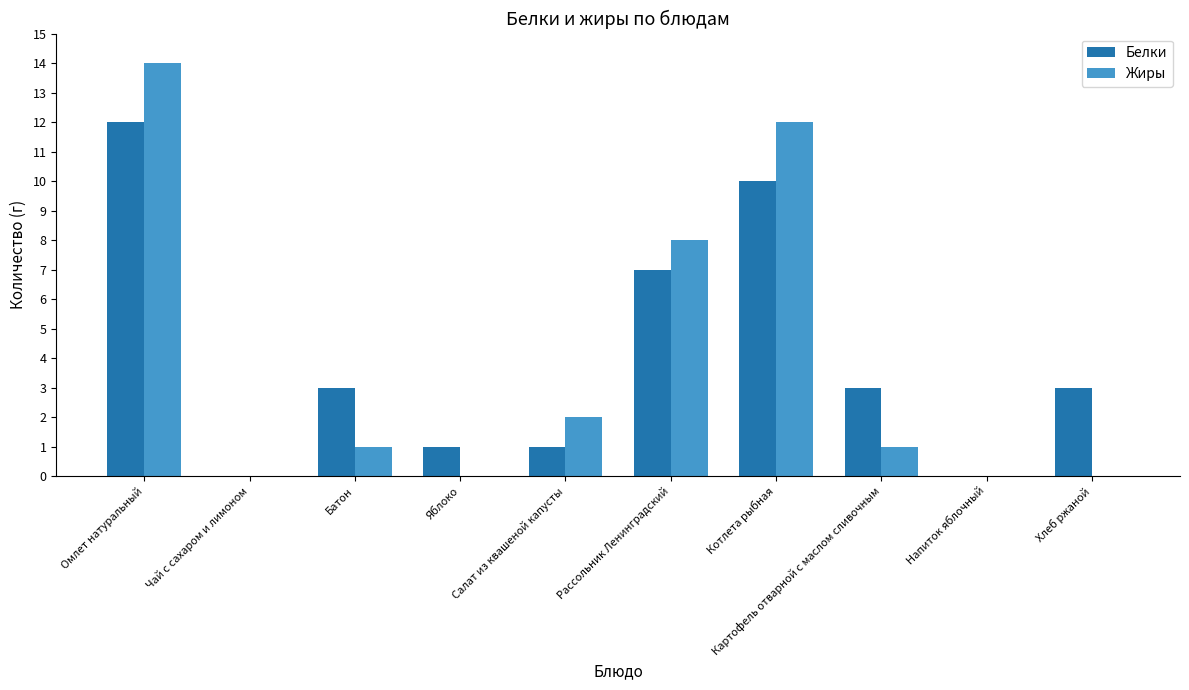

True or false: Белки has a value of 6 at Котлета рыбная.

False